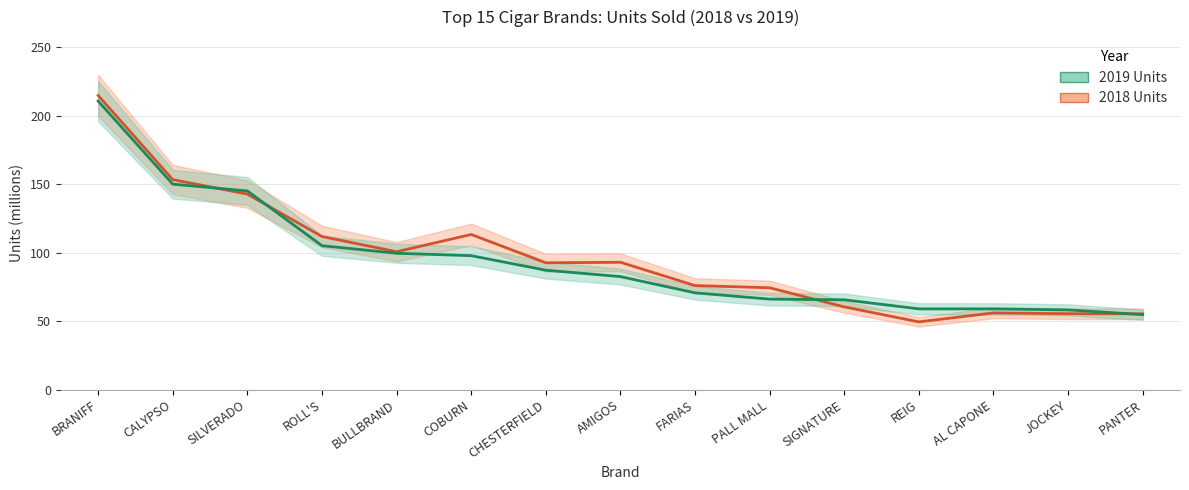

What are all the series names shown in the legend?

2018 Units, 2019 Units